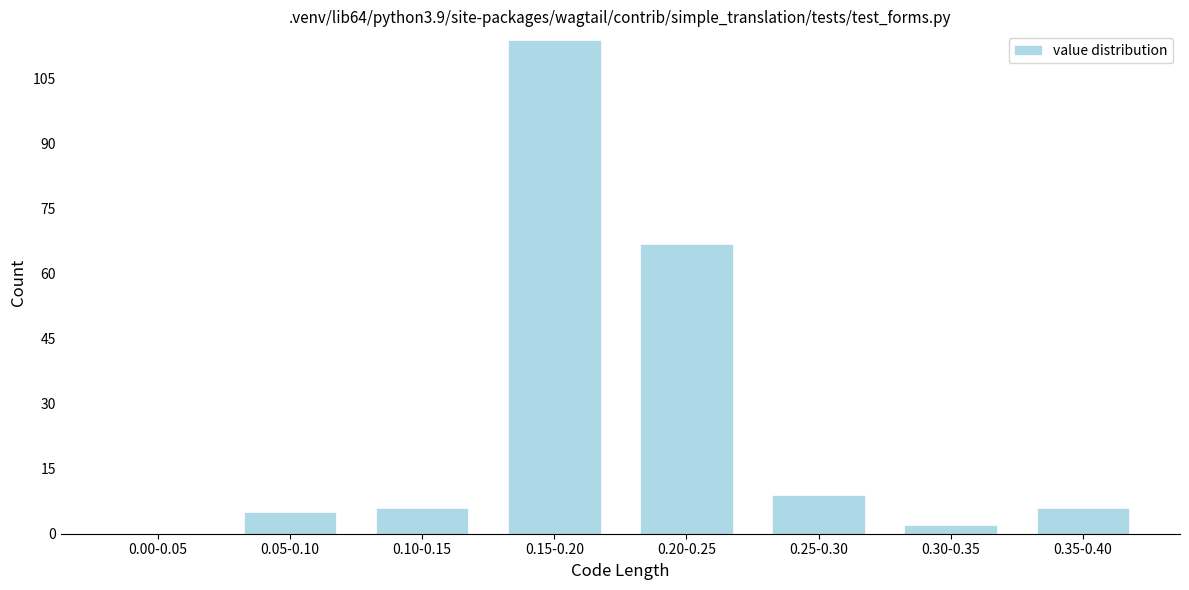

Reading right to left, list all the values displayed in this chart.

0.35-0.40=6	0.30-0.35=2	0.25-0.30=9	0.20-0.25=67	0.15-0.20=114	0.10-0.15=6	0.05-0.10=5	0.00-0.05=0